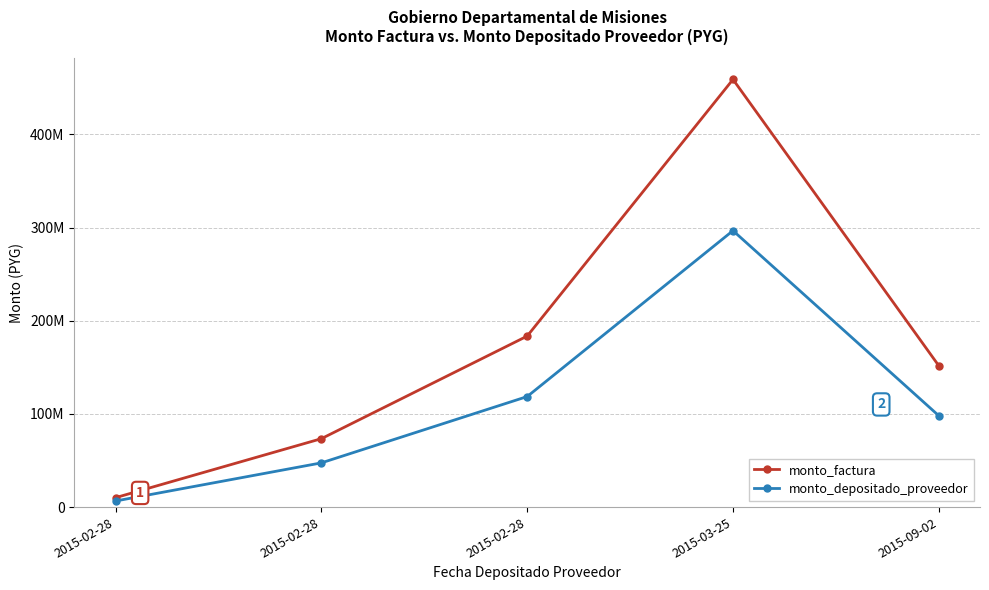

Which series changed the most between 2015-02-28 and 2015-03-25?

monto_factura